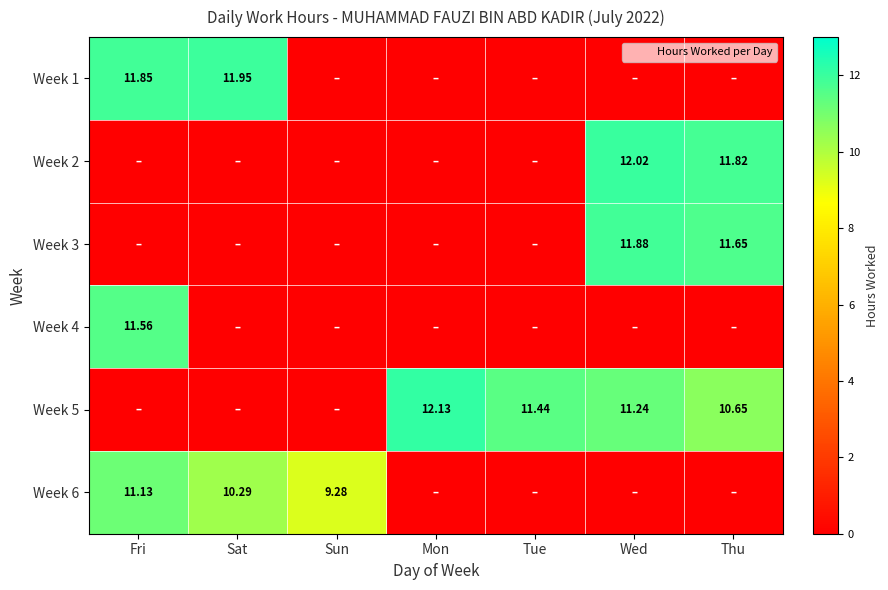

What is the sum of all Week 2 values?

23.8